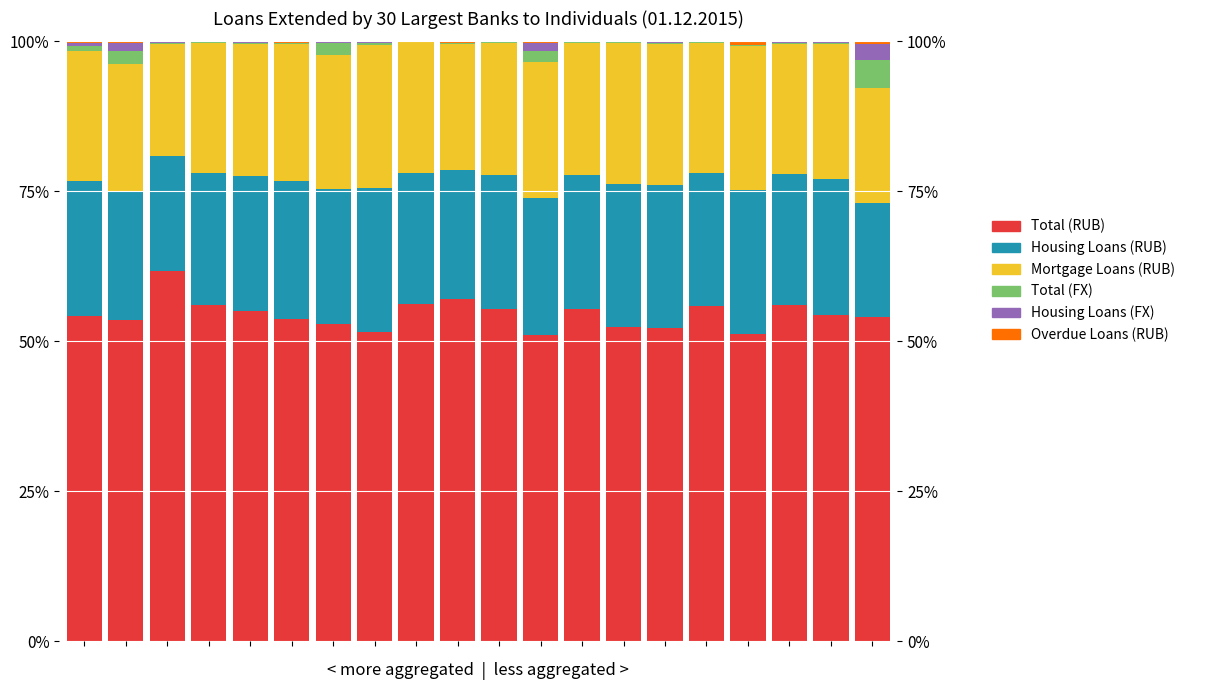

Is it true that Housing Loans (FX) equals 0.5 at 11?

False